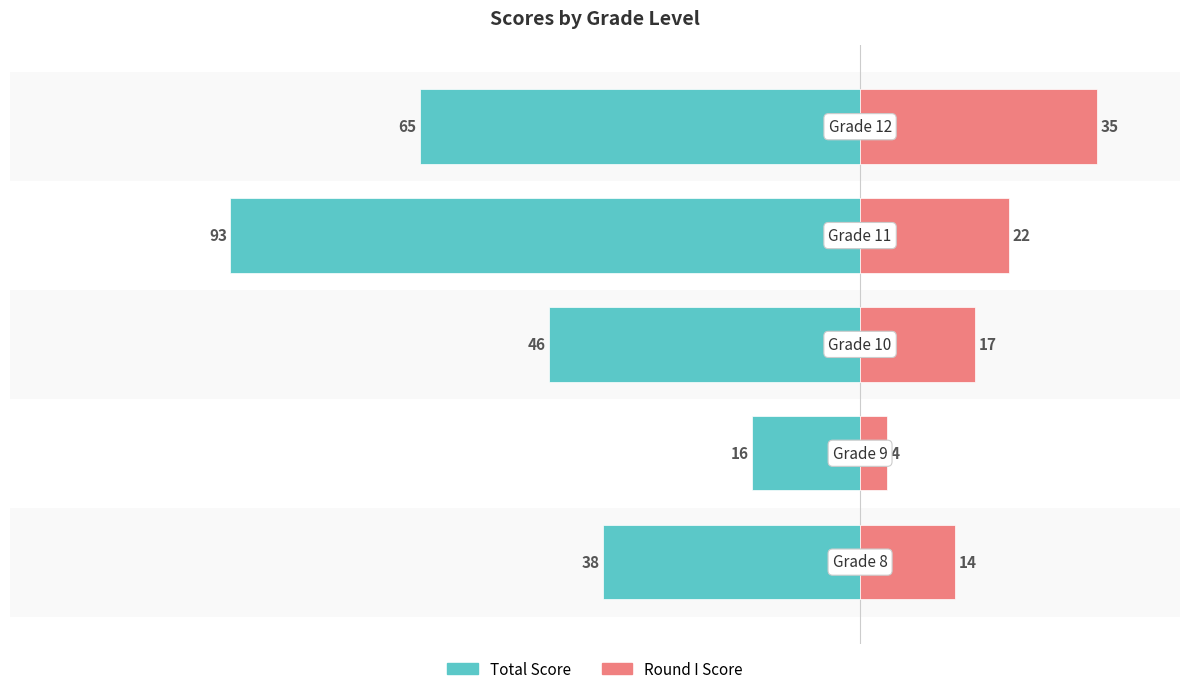

Which series changed the most between 0 and 2?

Total